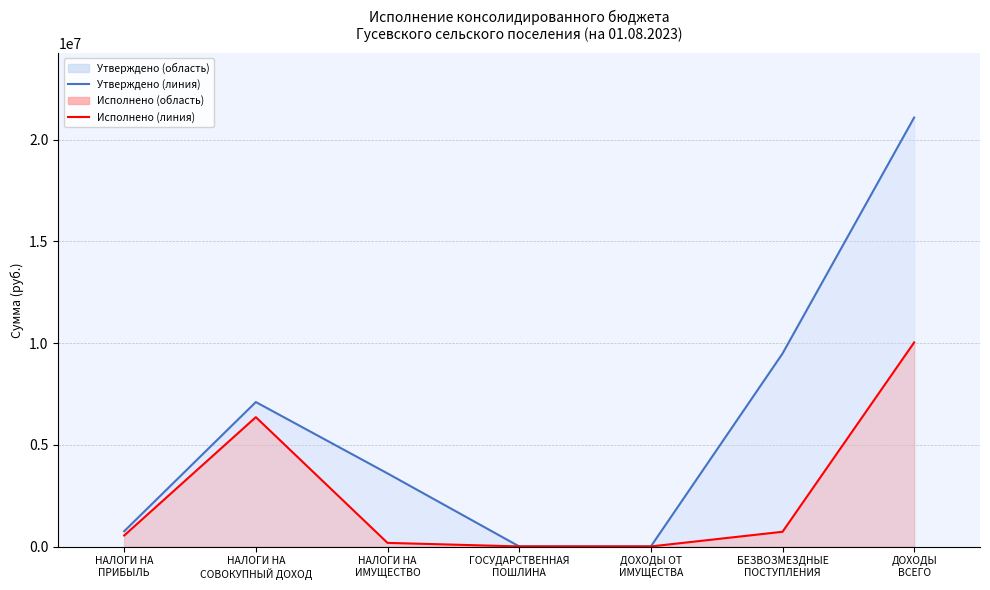

What is the label of the 1st point from the right?

ДОХОДЫ
ВСЕГО